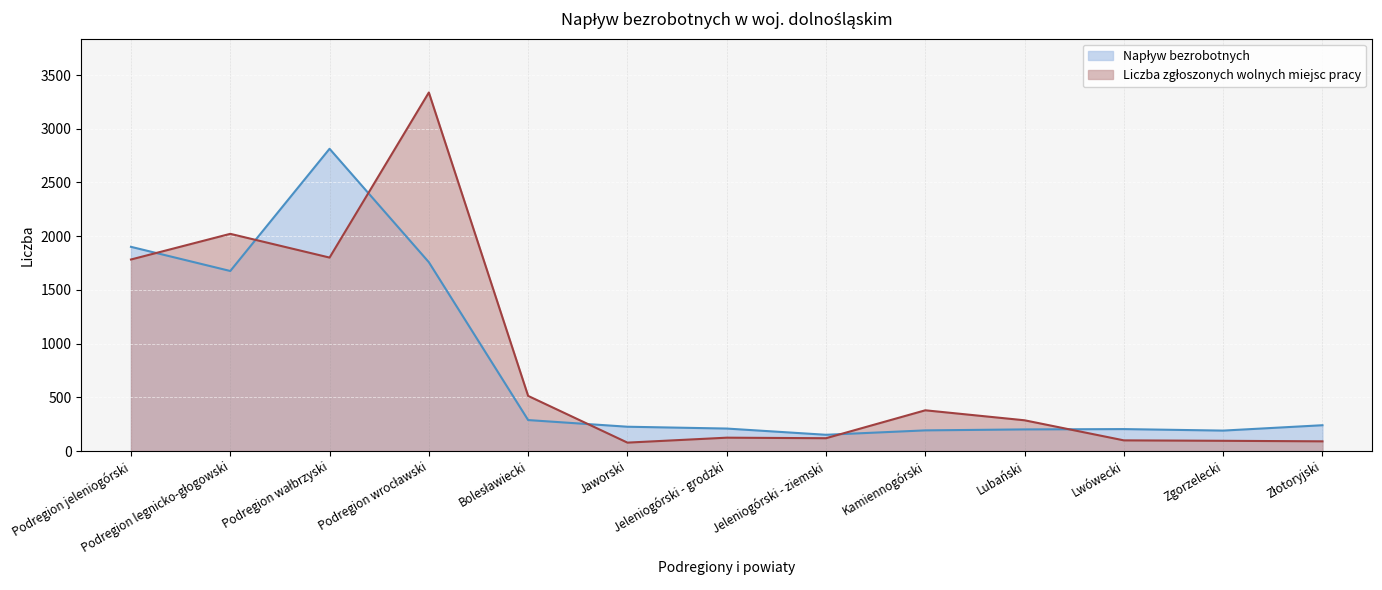

At which category is the sum across all series the highest?

Podregion wrocławski